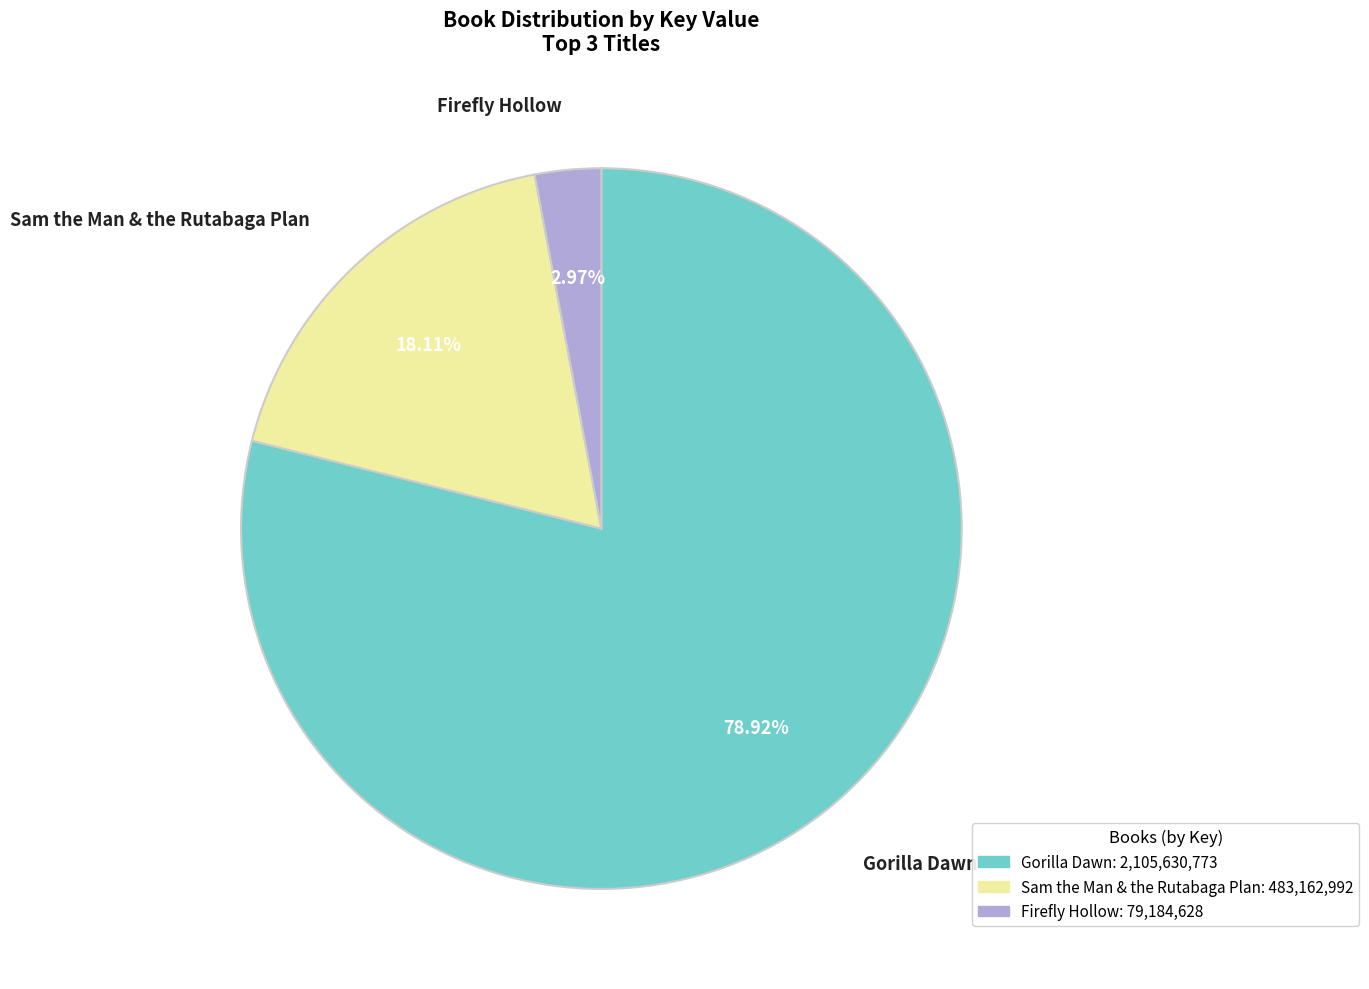

What is the largest slice in the pie chart?

Gorilla Dawn